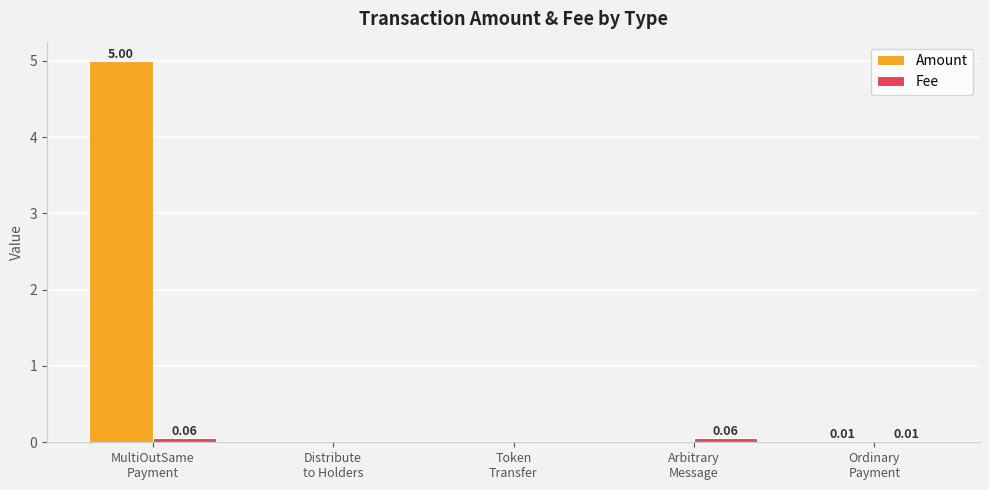

What is the sum of all Amount values?

5.0